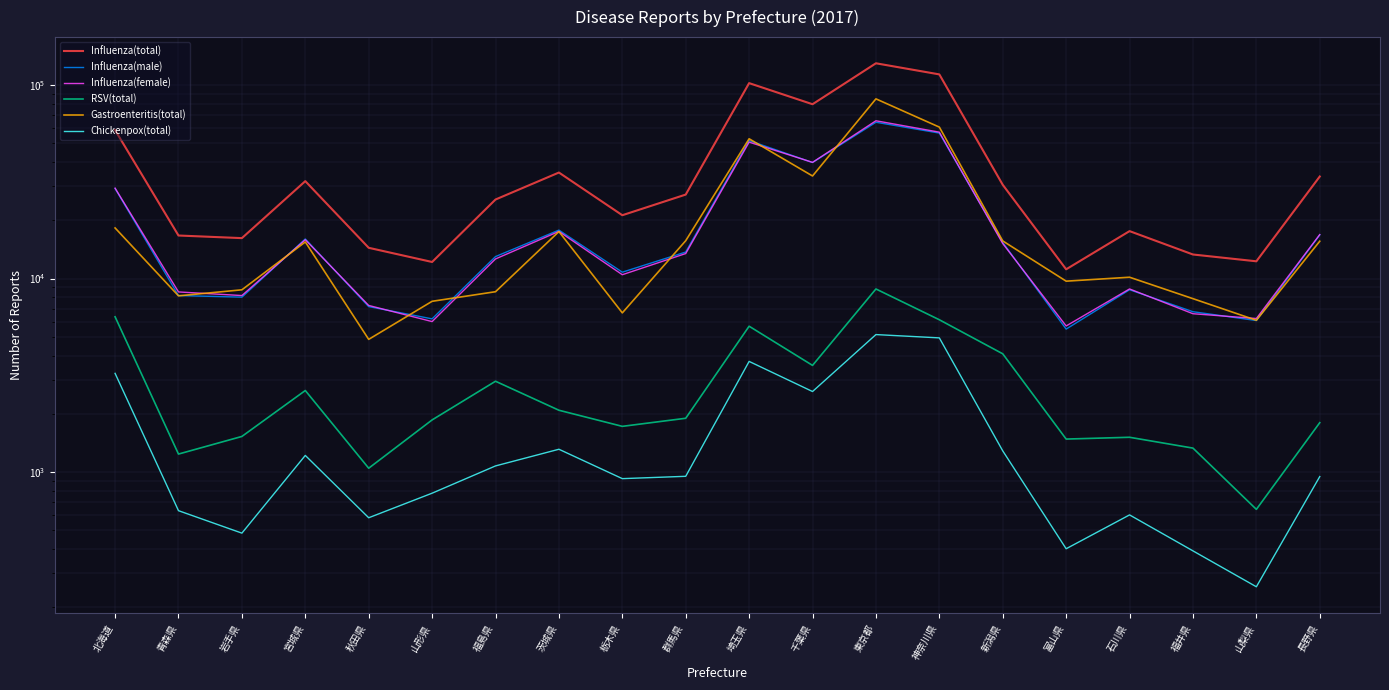

Where does the RSV(total) series first go above 1896?

北海道